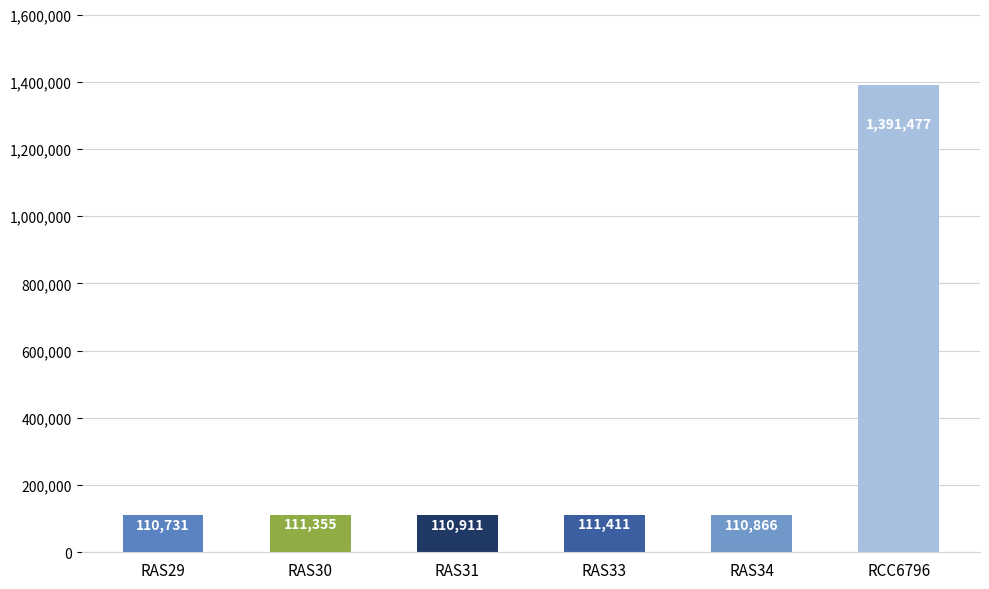

True or false: the data shows 1391477 at RCC6796.

True